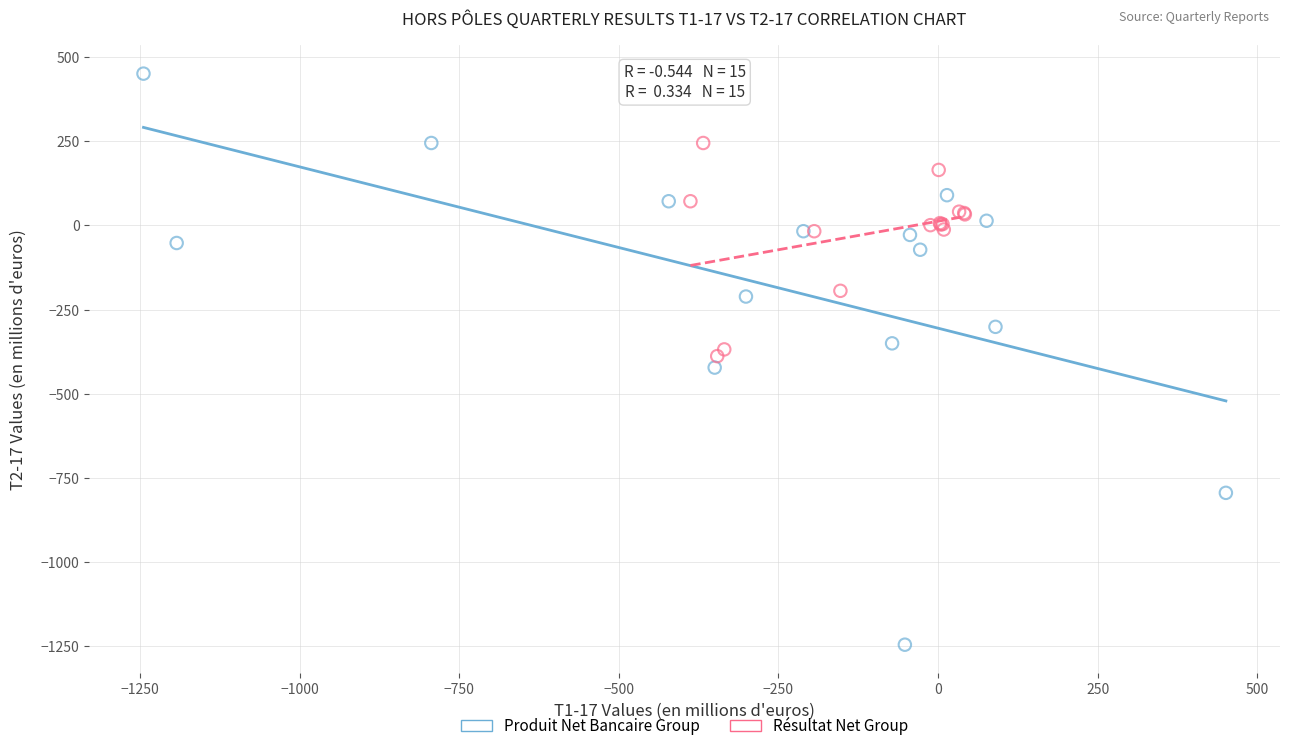

Which series reaches the maximum Y coordinate?

Produit Net Bancaire Group